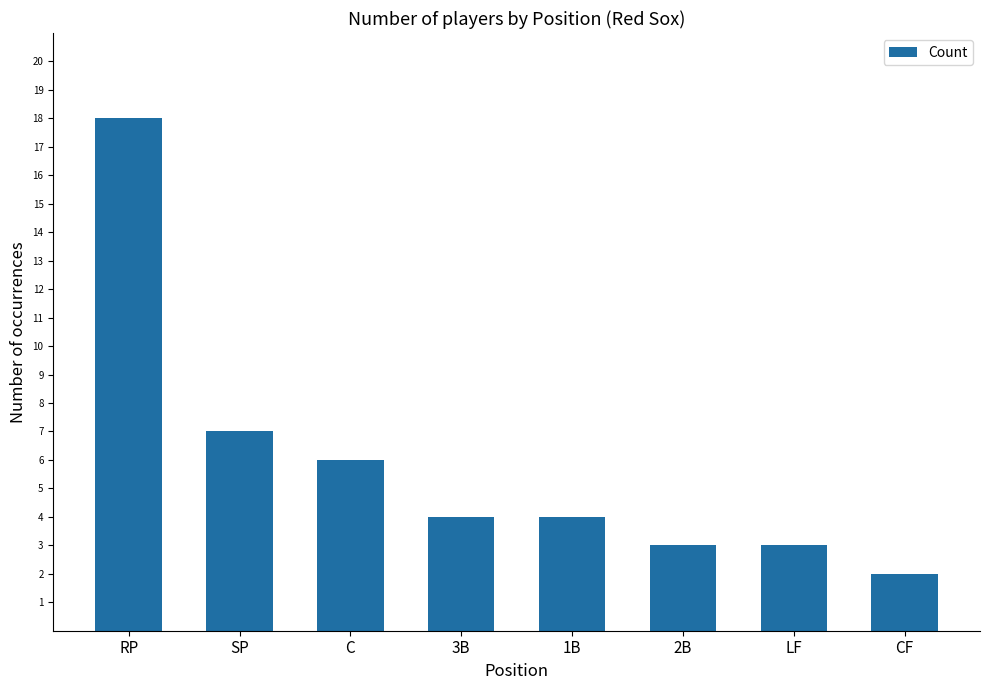

What is the maximum value shown in the chart?

18